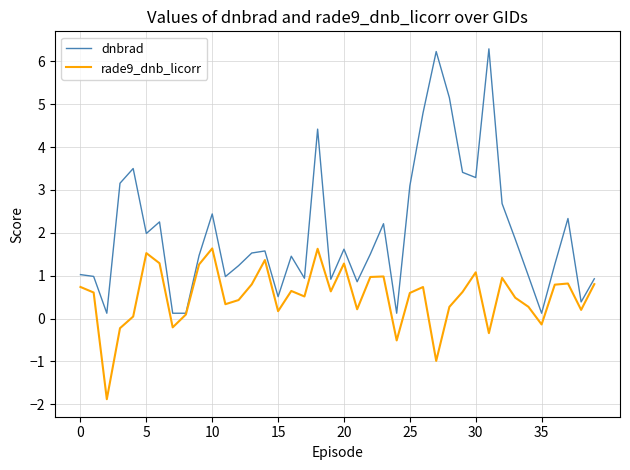

Does the chart have visible grid lines?

Yes